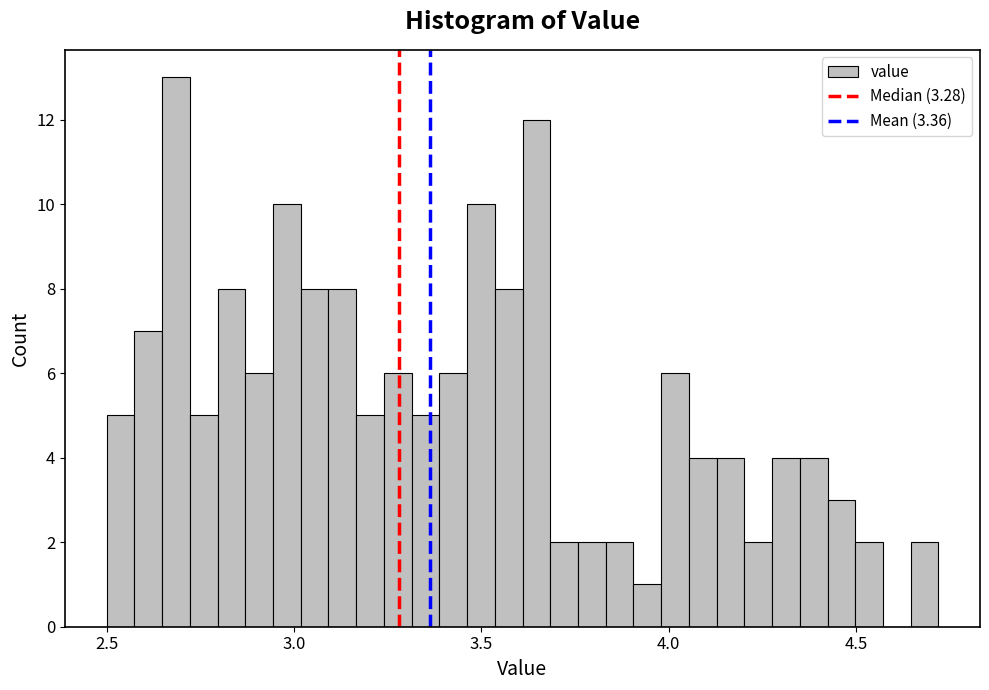

Around what value on the x-axis is the tallest bar? Give the approximate position of its centre, as read against the axis.

2.70